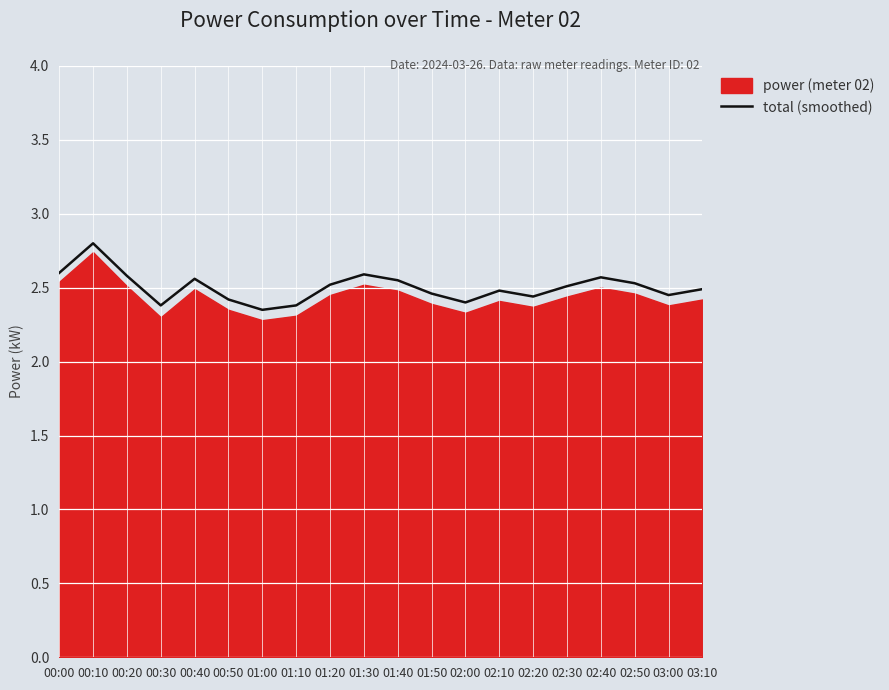

True or false: the data shows 1.6 at 02:10.

False